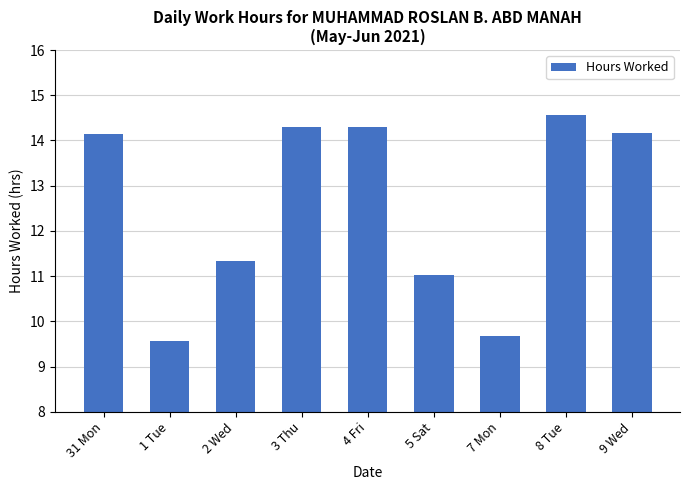

Approximately how many times larger is the value at 2 Wed compared to 5 Sat?

1.0